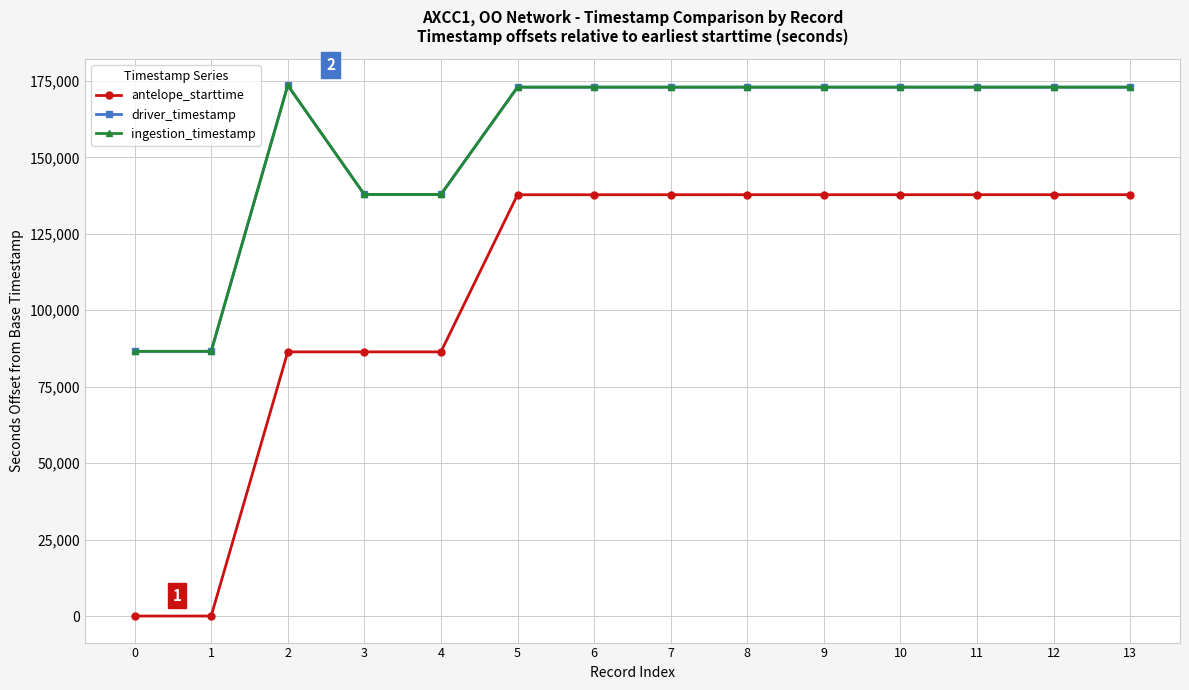

How many data points in driver_timestamp are less than 172969?

4